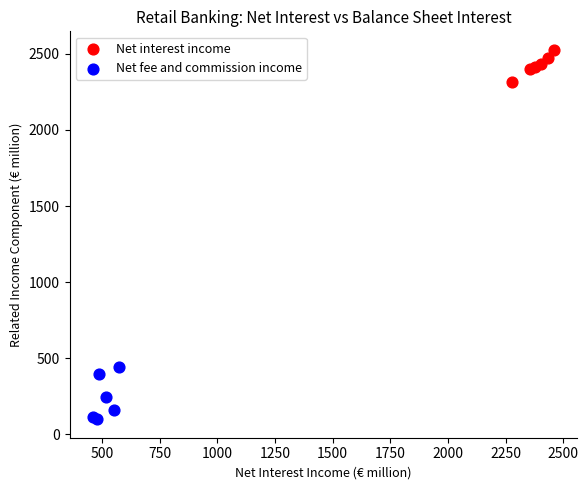

Which series has the largest Y range (max minus min)?

Net fee and commission income